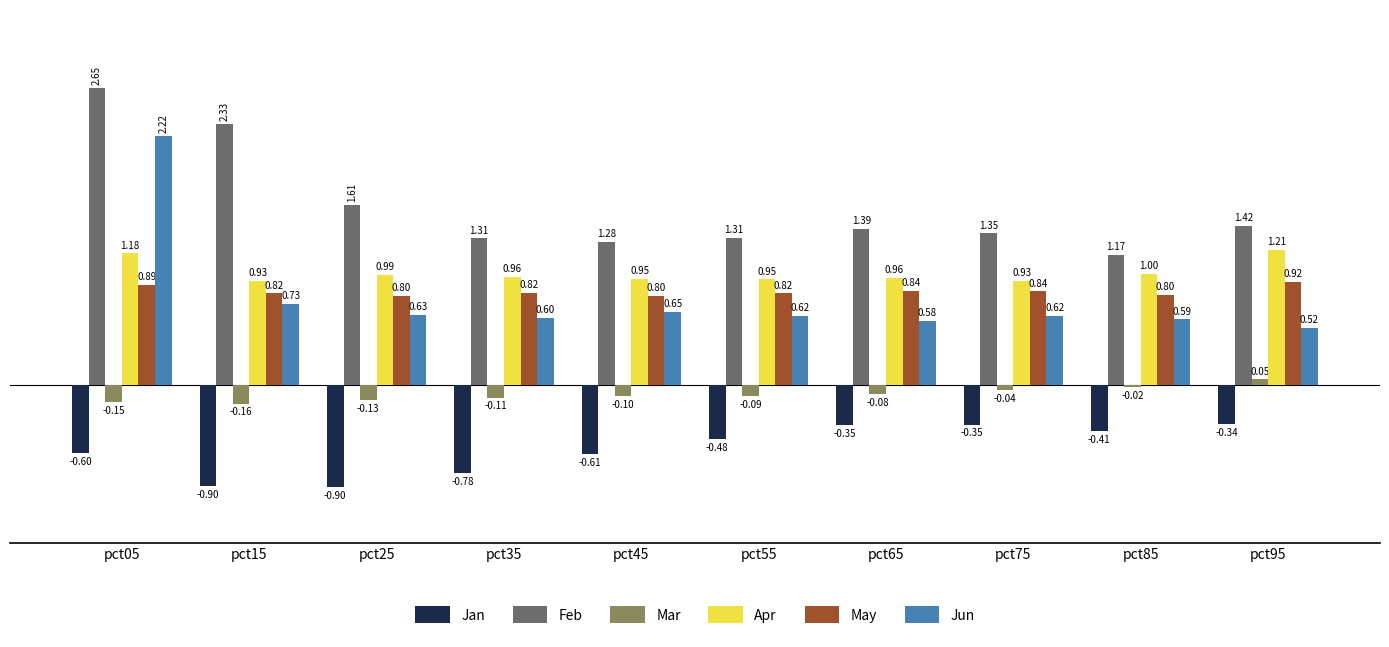

The value of May at pct45 is 1.1. True or false?

False